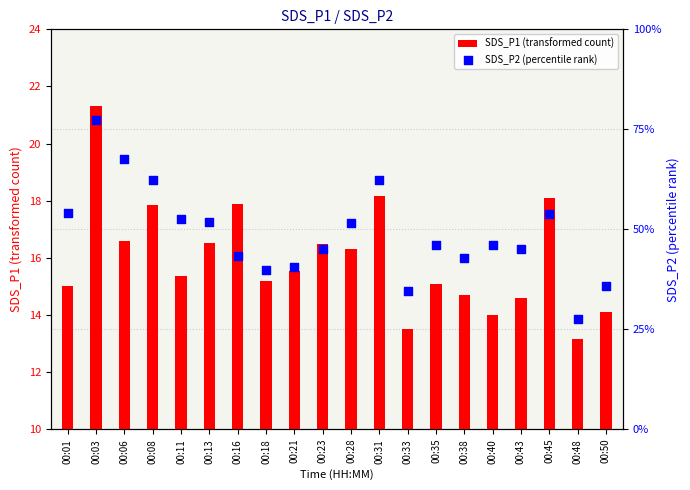

Is the value of SDS_P2 (percentile rank) at 00:01 greater than the value of SDS_P1 (transformed count) at 00:01?

No